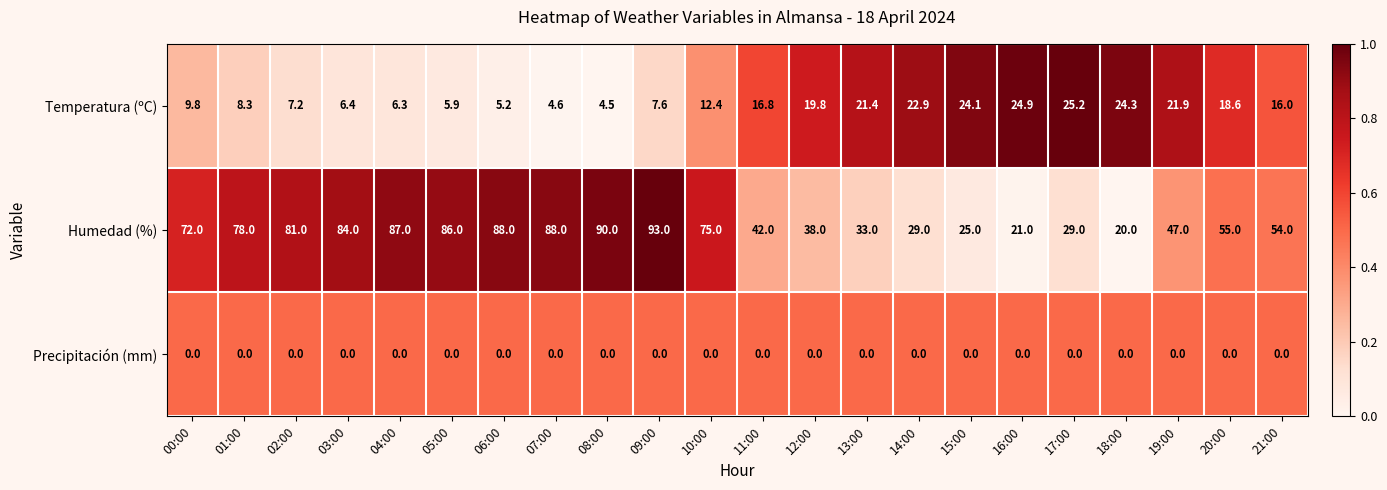

What is the lowest value of the Humedad (%) series?

20.0